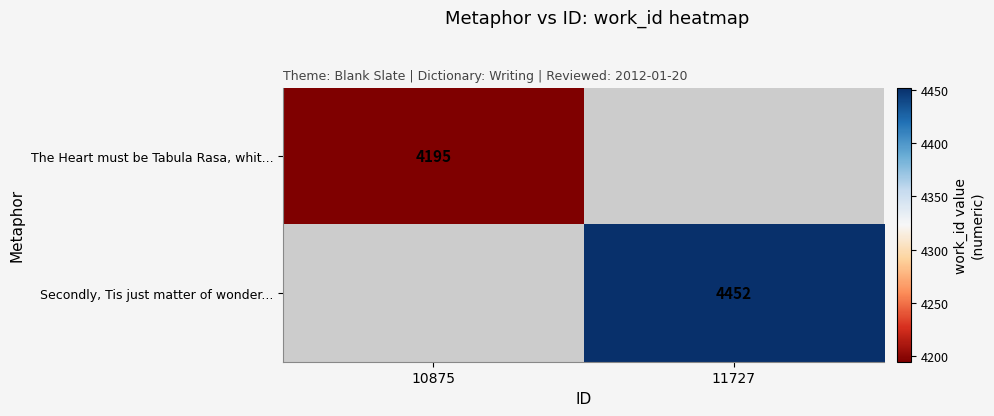

What is the minimum value shown in the chart?

4195.0